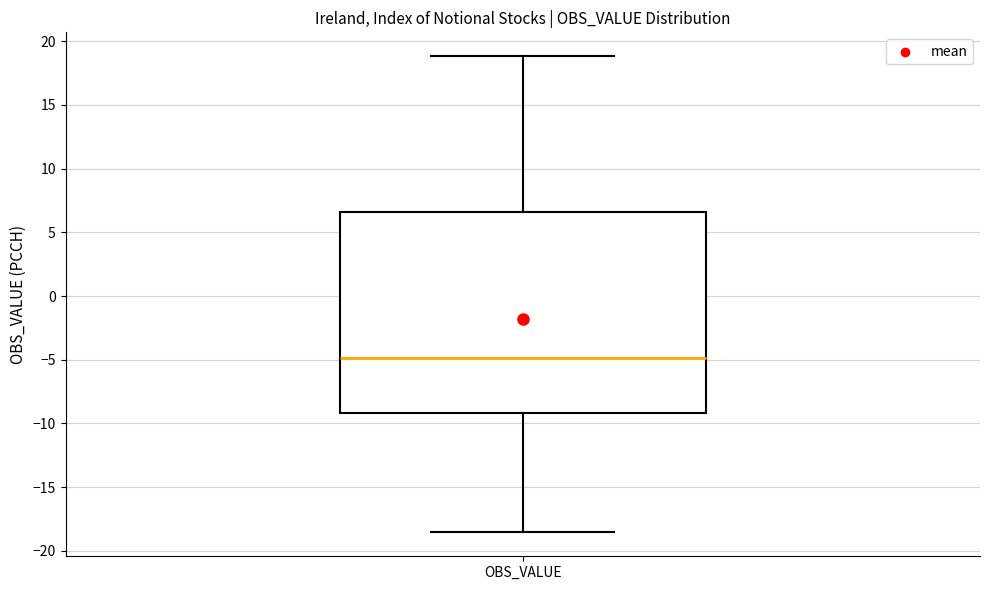

Read this box plot against the y-axis: the position of the median line, the range covered by the box, and the ends of both whiskers. The values are not printed on the chart, so give them approximately, as read against the axis.

median -5.0, box -9.0 to 6.5, whiskers -18.5 to 19.0